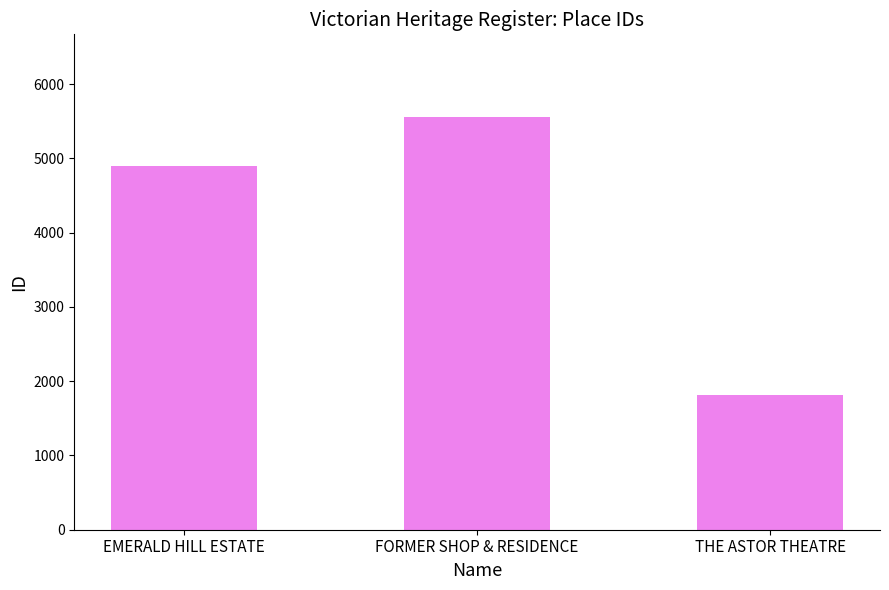

True or false: the data shows 4903 at EMERALD HILL ESTATE.

True